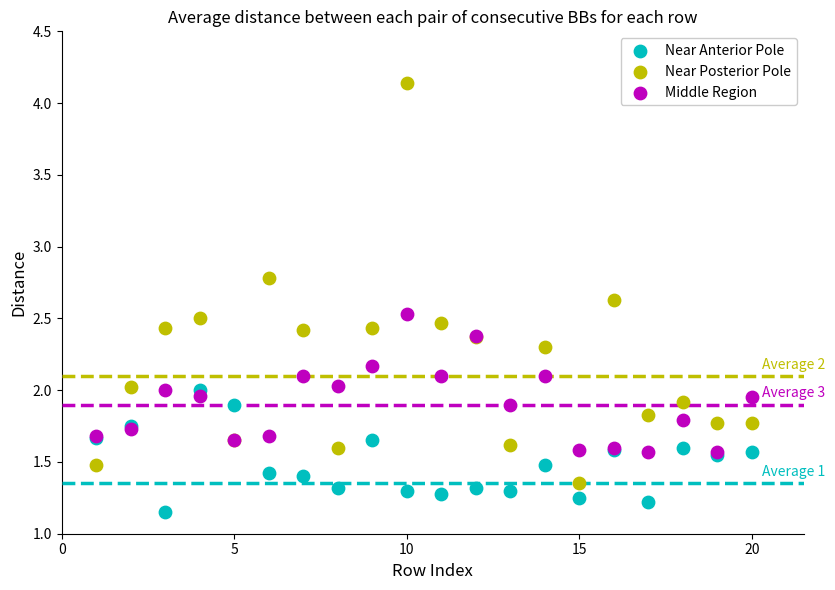

Which series contains the lowest Y value?

Near Anterior Pole